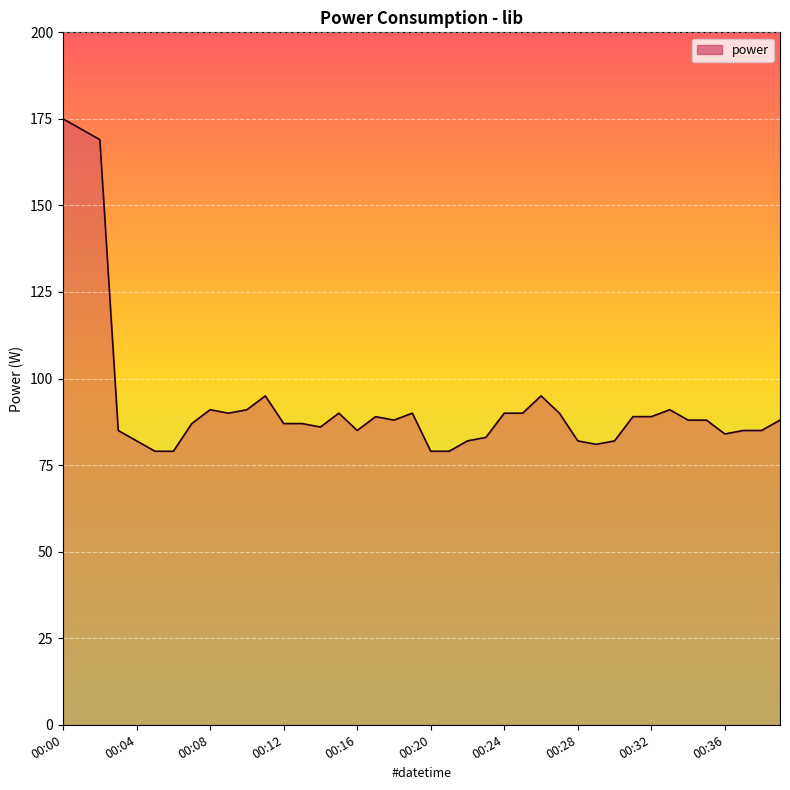

What is the smallest value displayed?

79